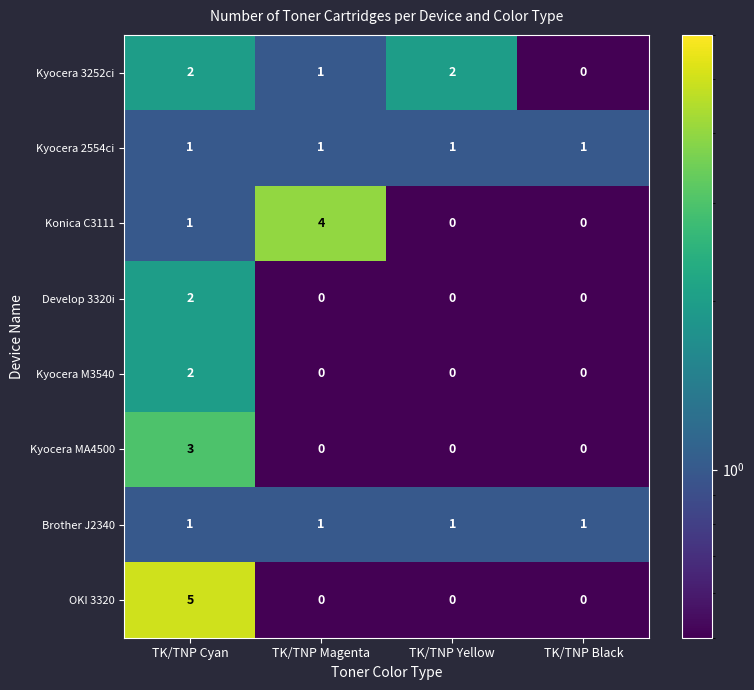

Which series has the widest spread of values?

OKI 3320